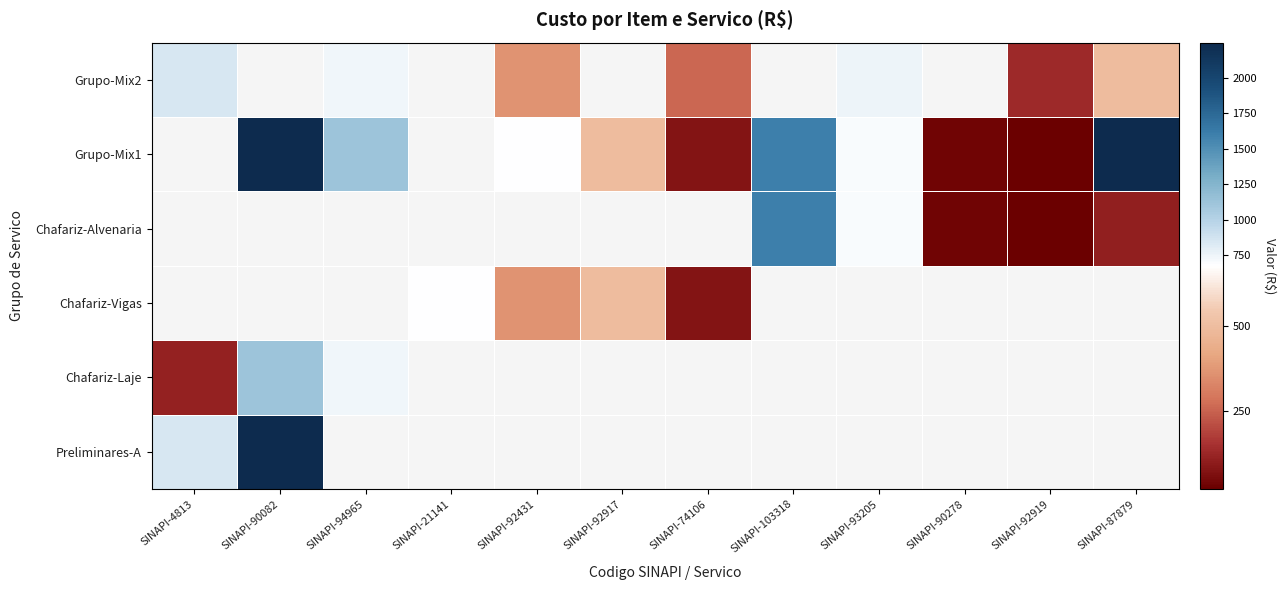

What value does the Preliminares-A series have at SINAPI-90082?

2247.7